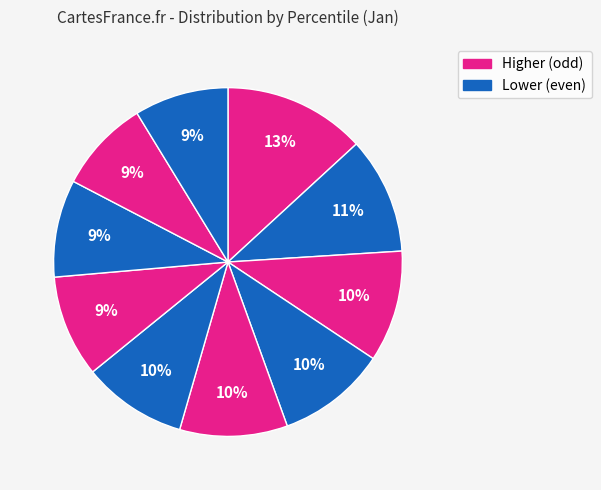

Count the number of slices in the pie.

10